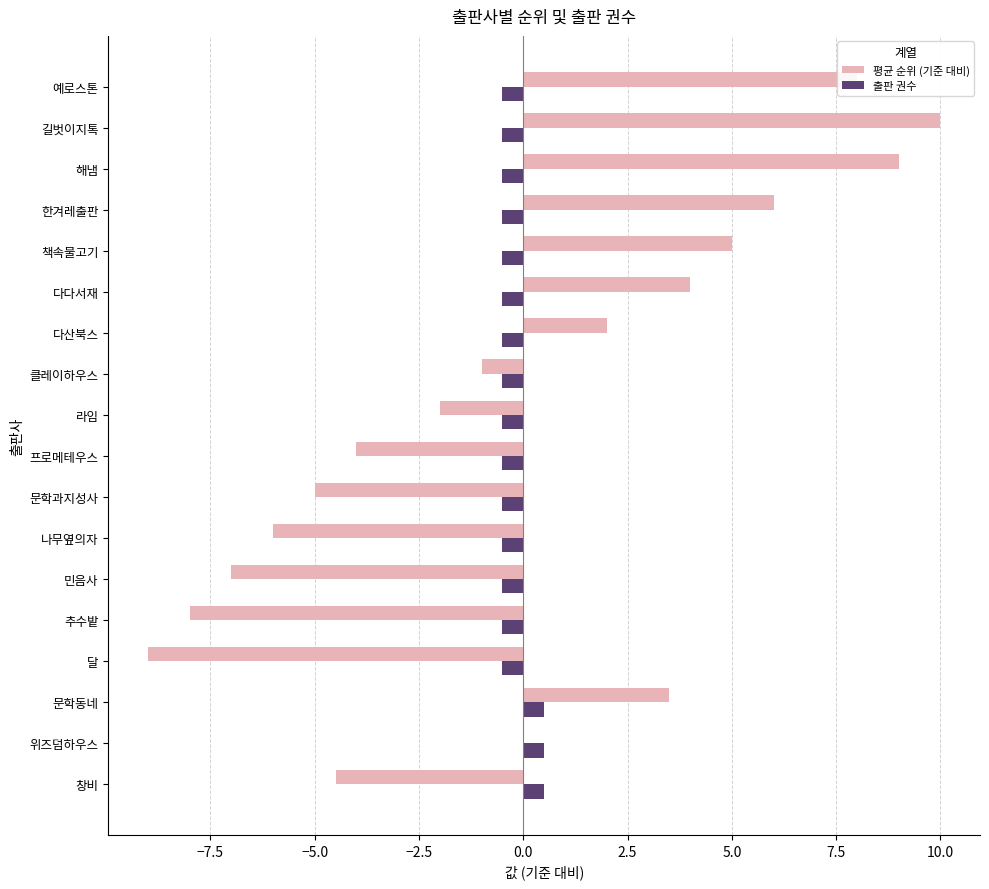

Which series has the largest total across all categories?

평균 순위 (기준 대비)